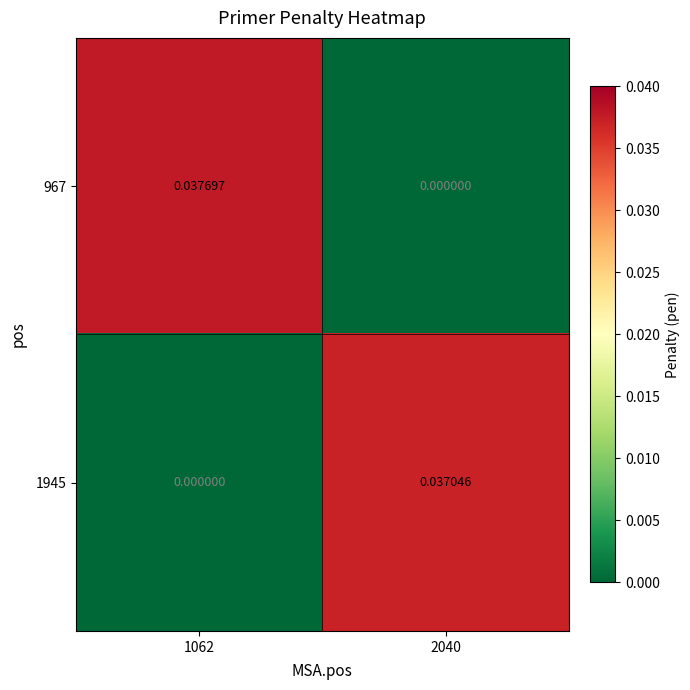

Which series has the largest range (max minus min)?

967